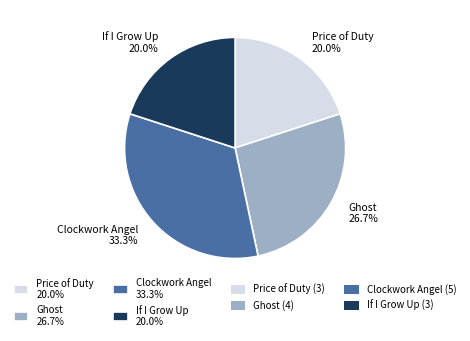

Combined, what portion of the pie is If I Grow Up and Ghost?

46.7%